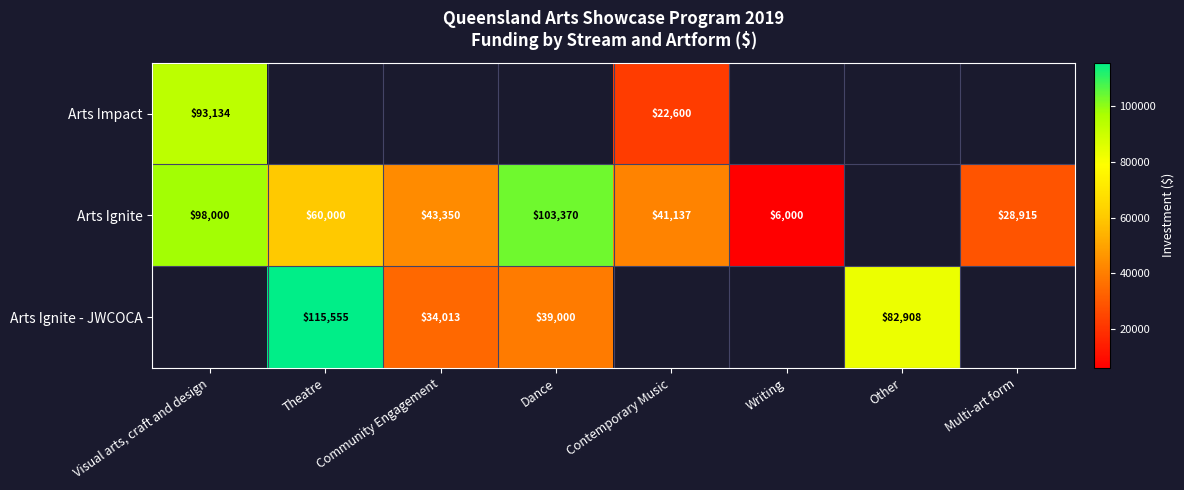

What is the sum of the Arts Ignite values at Multi-art form and Writing?

34915